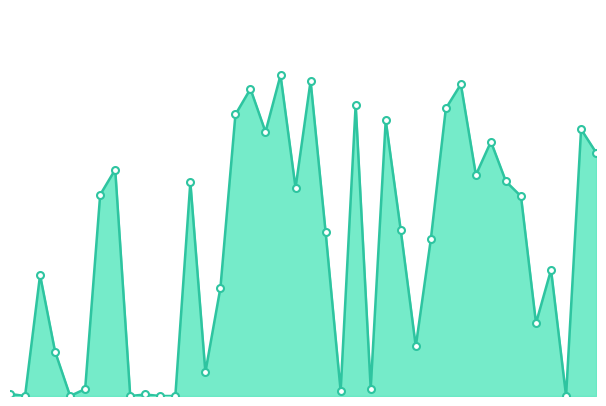

How many lines are shown in the chart?

1